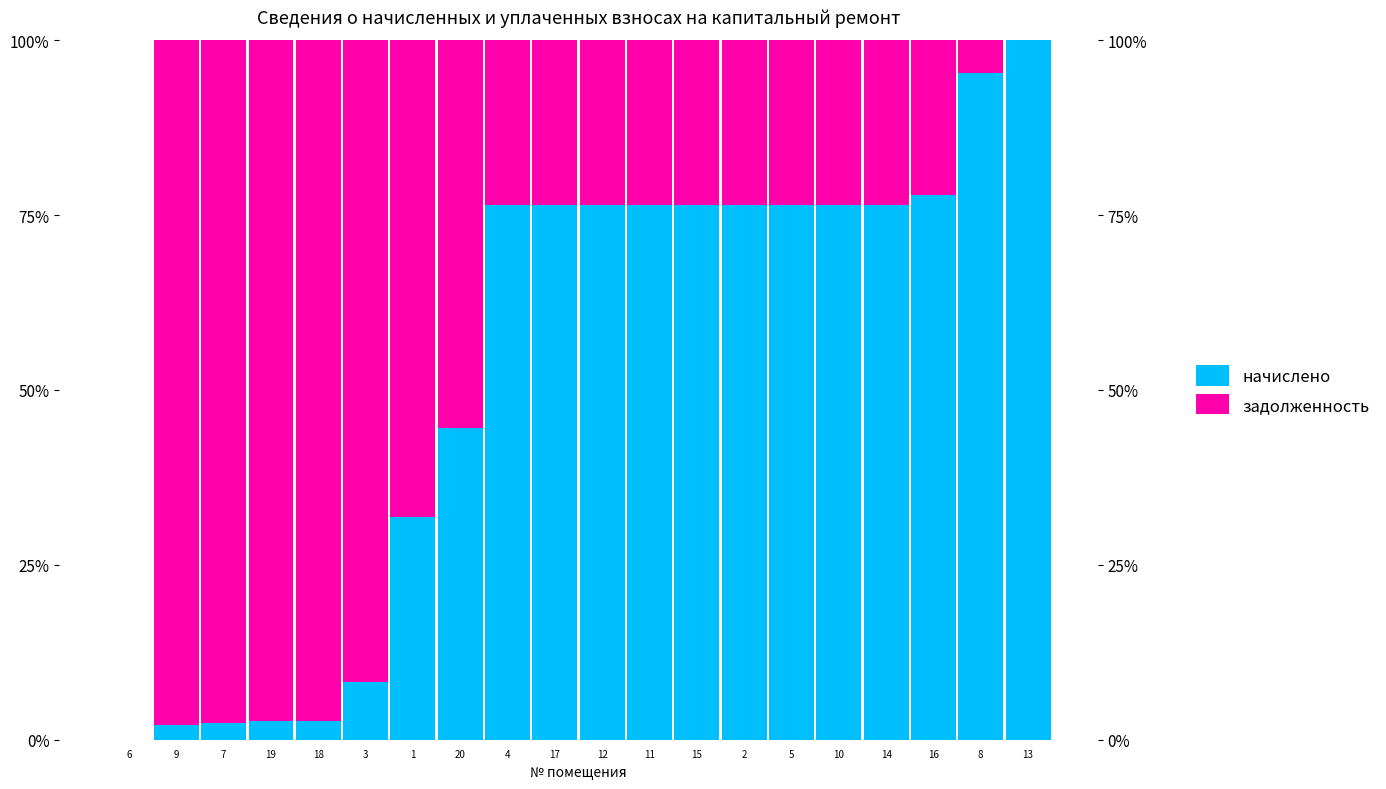

How many data points does each series have?

20